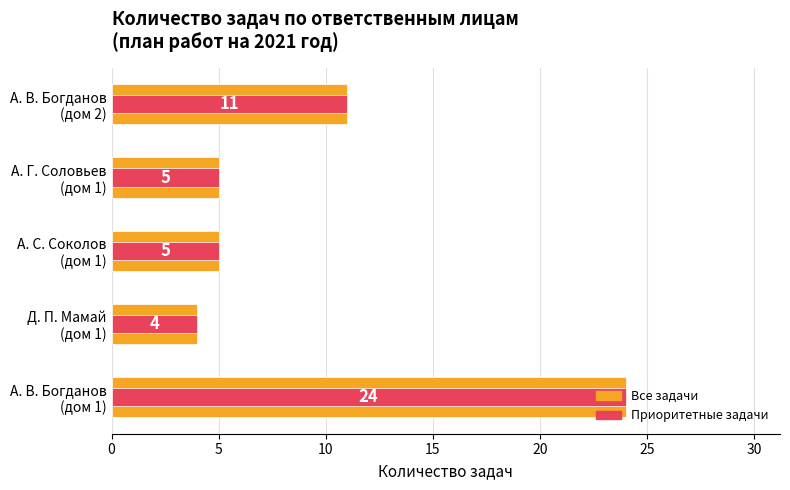

How many data points does each series have?

5